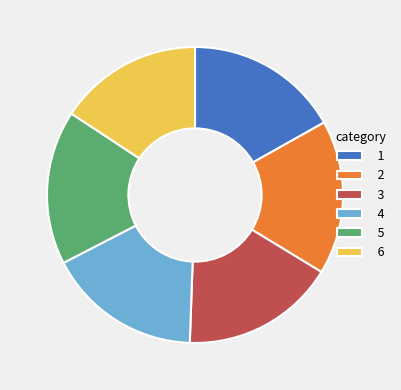

What is the smallest slice in the pie chart?

6